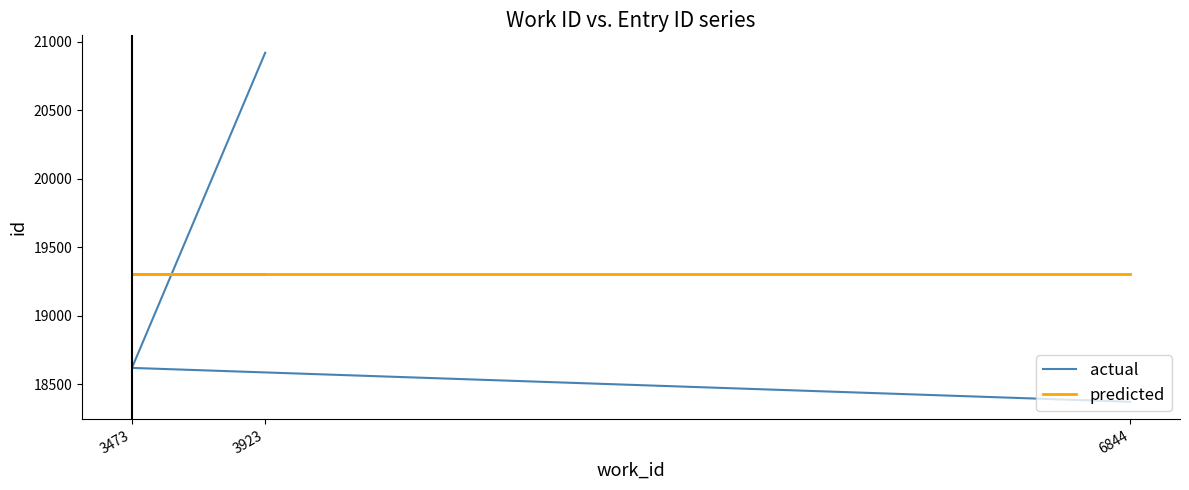

The actual series shows 20919.0 at 3923. True or false?

True